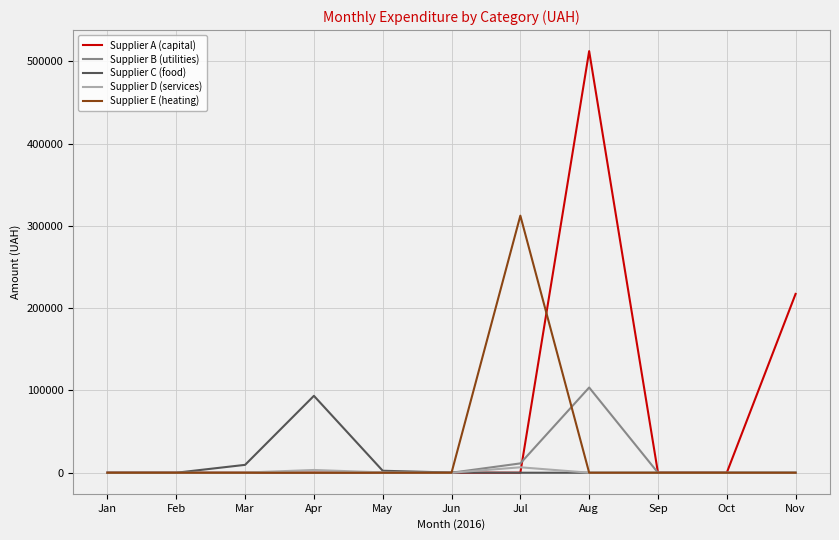

At which category is the sum across all series the highest?

Aug